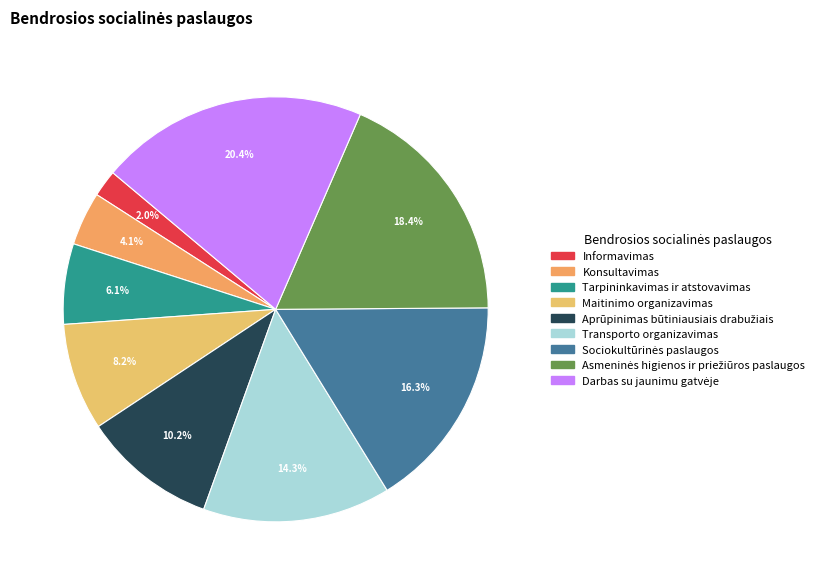

The Informavimas slice represents 1% of the pie. True or false?

False